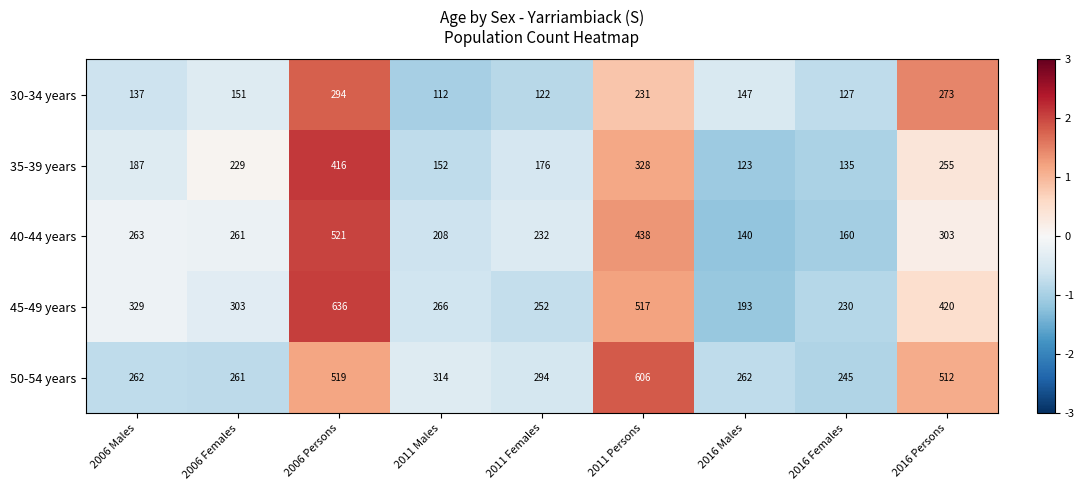

What is the difference between the second highest and second lowest values in the 45-49 years series?

287